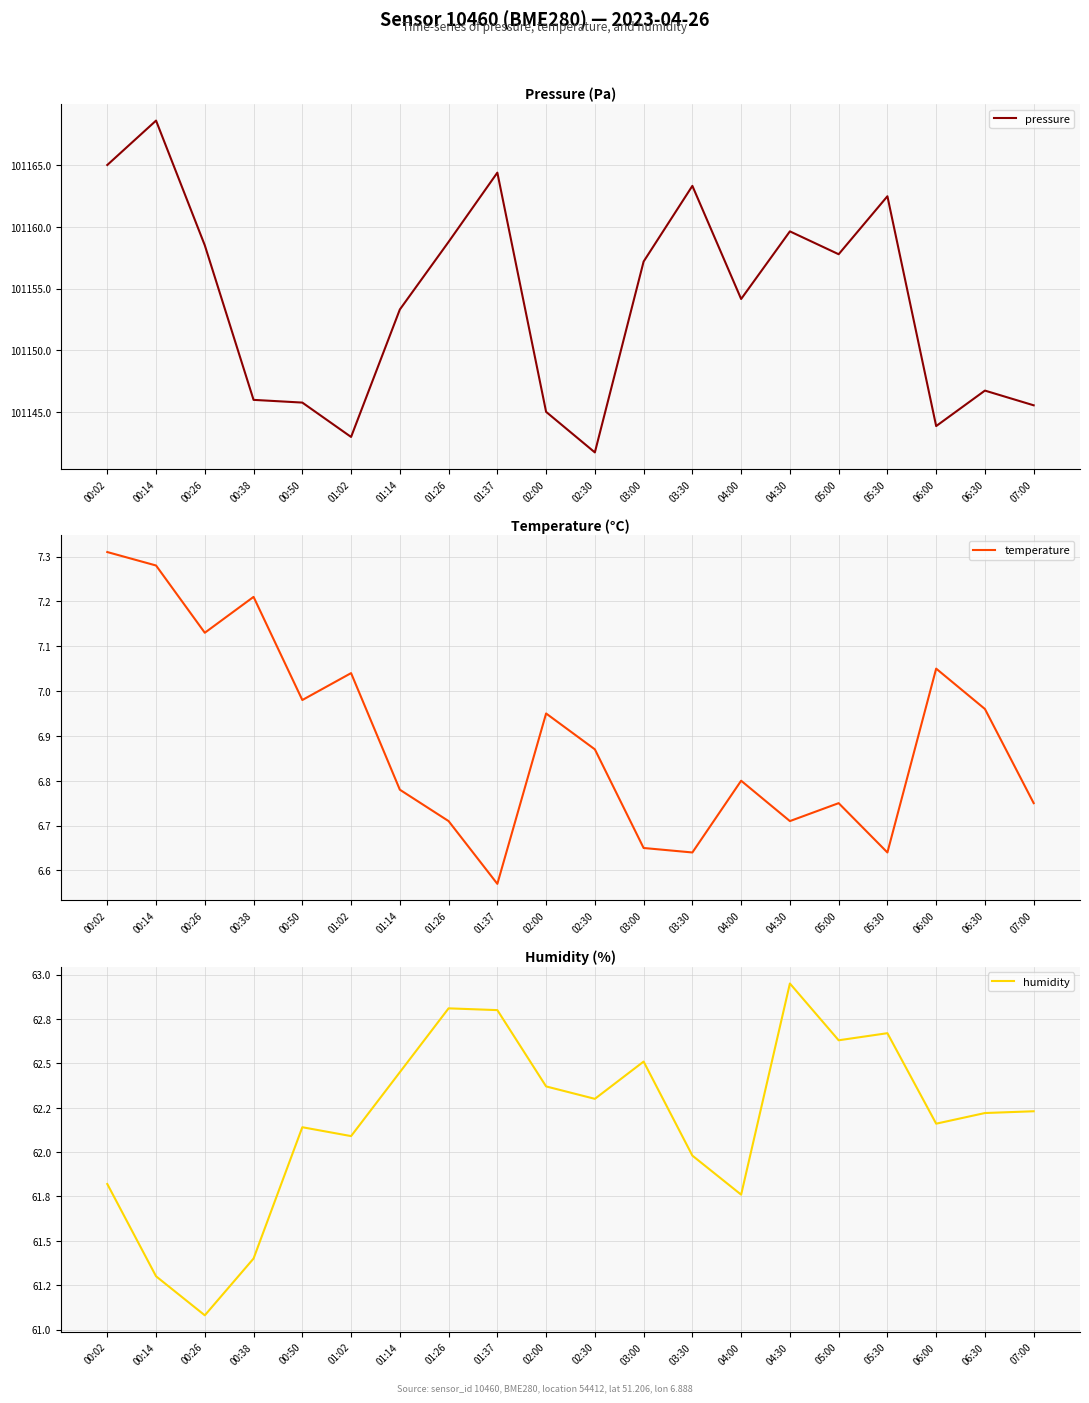

What is the total value across all series at 00:38?

101214.6